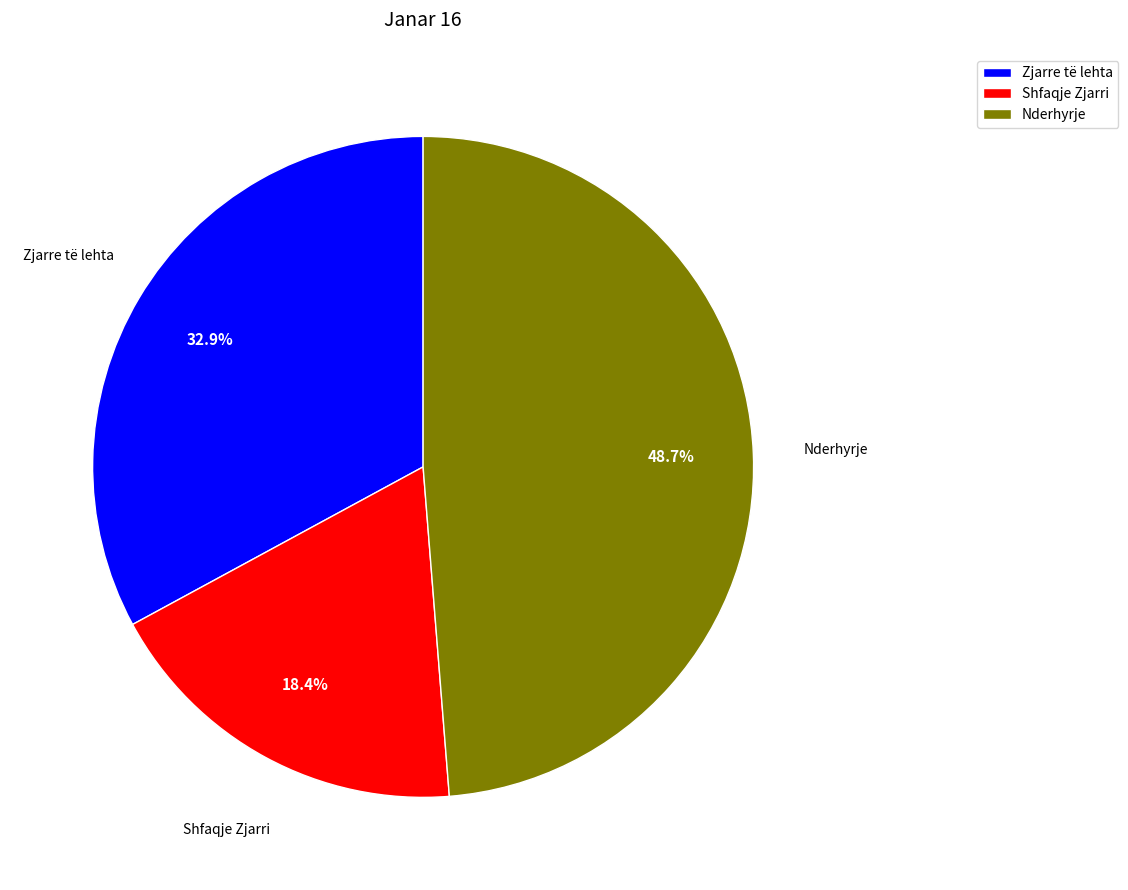

Between Zjarre të lehta and Nderhyrje, which is larger?

Nderhyrje